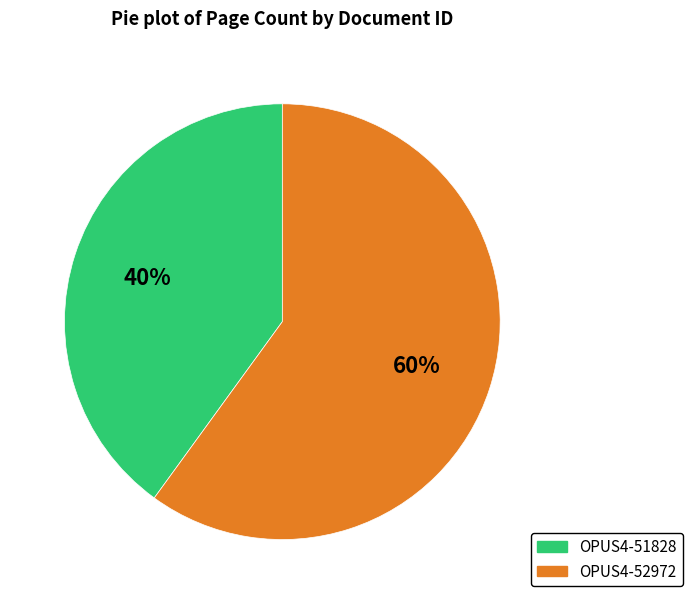

Approximately how many times larger is the value at OPUS4-52972 compared to OPUS4-51828?

1.5